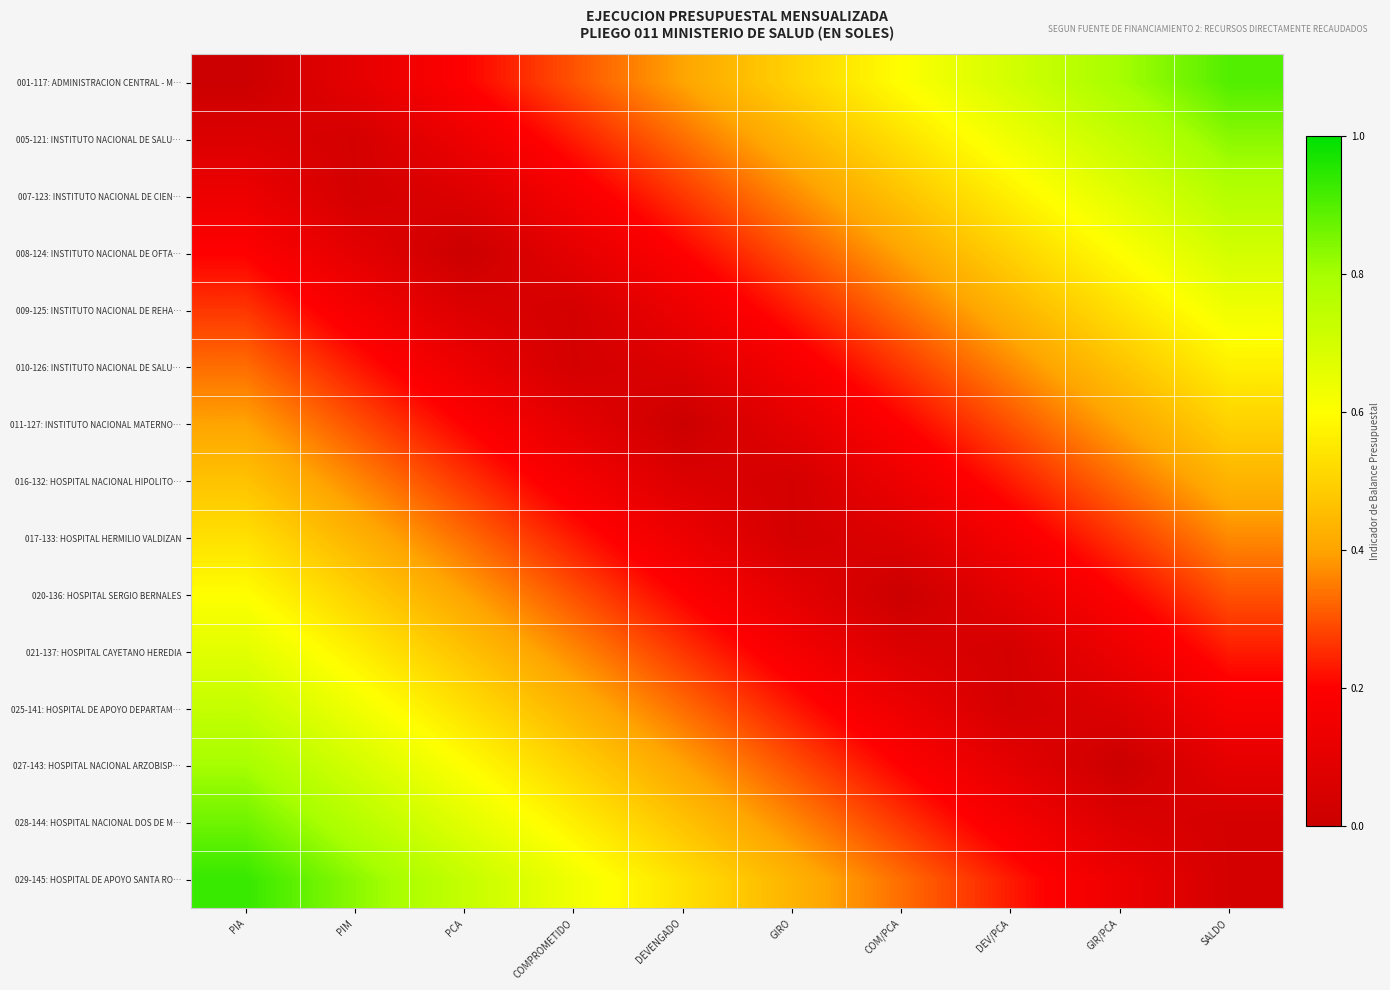

At which category is the sum across all series the highest?

PIA